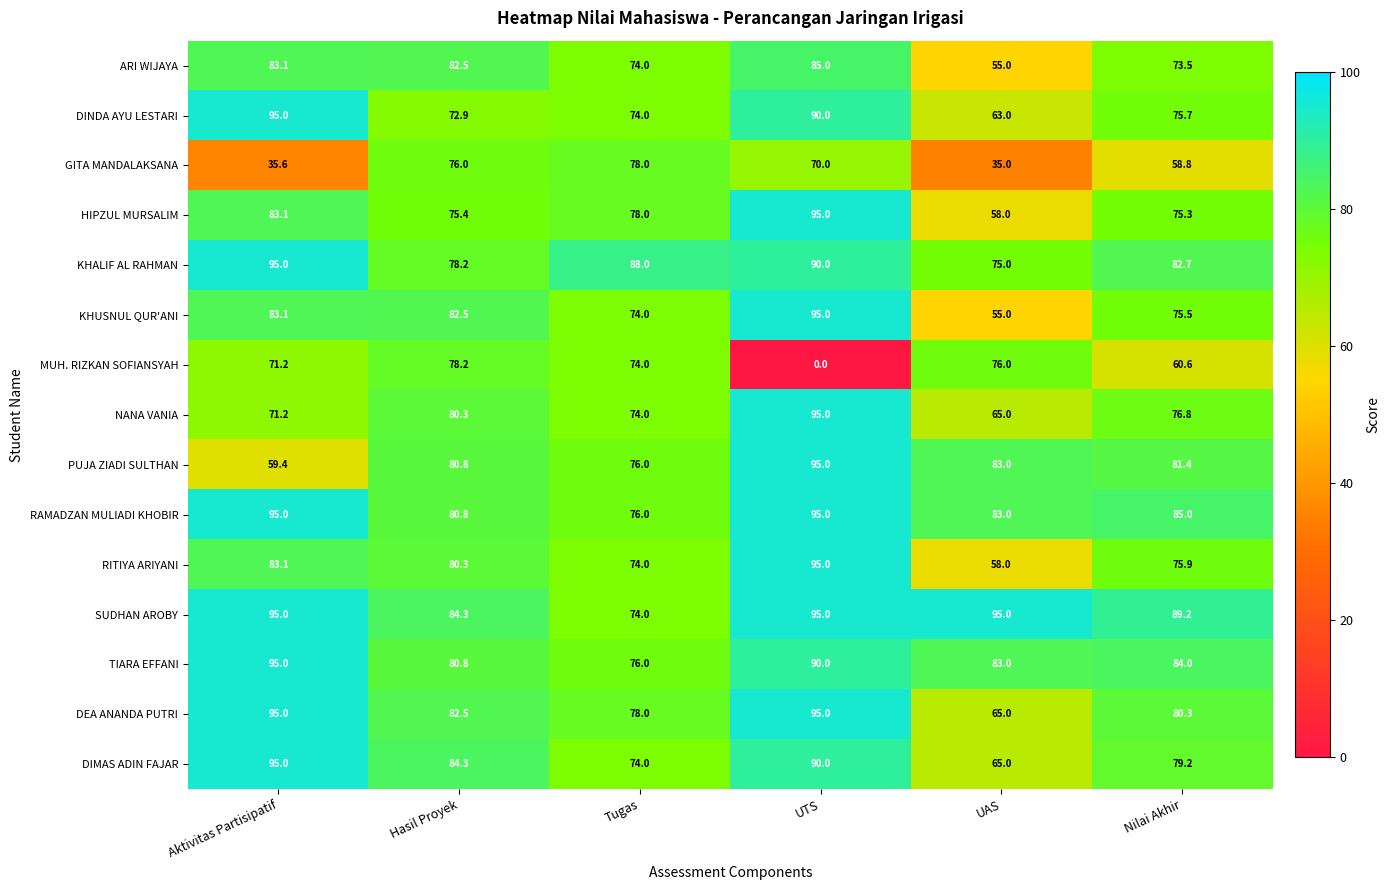

At which label is HIPZUL MURSALIM closest to 76?

Hasil Proyek